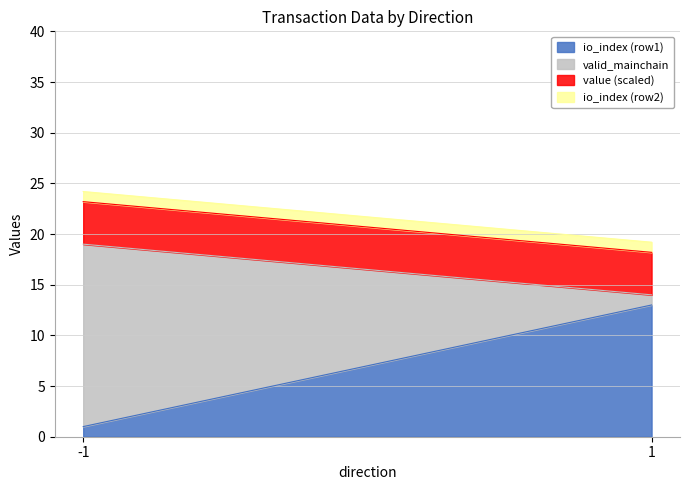

Is the value of io_index at 1 greater than the value of io_index_b at 1?

Yes